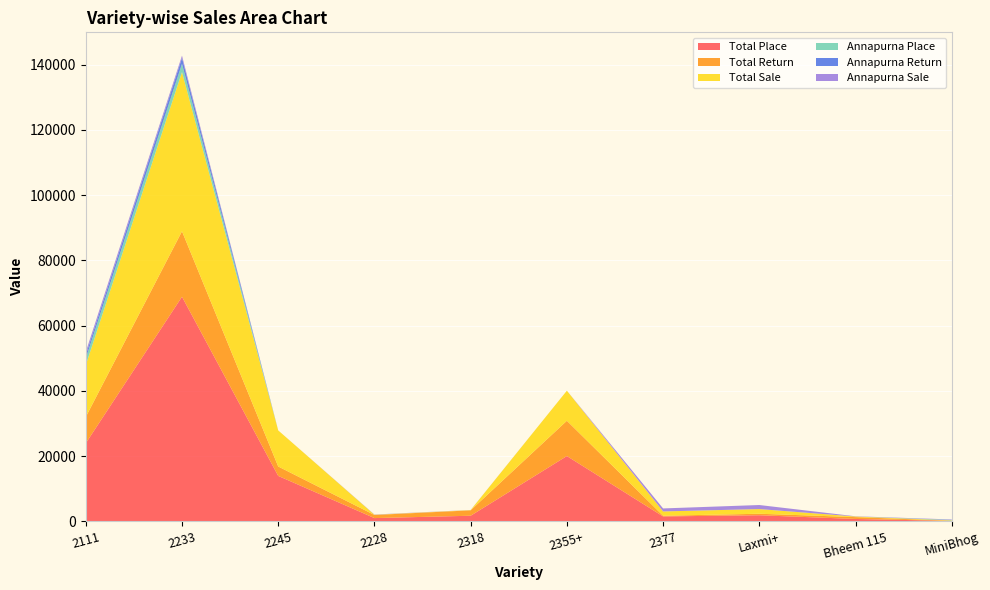

Reading left to right, list all the values displayed in this chart.

Total Place: 2111=23970.0	2233=68880.0	2245=13950.0	2228=1020.0	2318=1740.0	2355+=20040.0	2377=1530.0	Laxmi+=1890.0	Bheem 115=750.0	MiniBhog=150.0
Total Return: 2111=8045.0	2233=20067.0	2245=2886.0	2228=948.0	2318=1653.0	2355+=10815.0	2377=204.0	Laxmi+=459.0	Bheem 115=567.0	MiniBhog=32.5
Total Sale: 2111=15925.0	2233=48813.0	2245=11064.0	2228=72.0	2318=87.0	2355+=9225.0	2377=1326.0	Laxmi+=1431.0	Bheem 115=183.0	MiniBhog=117.5
Annapurna Place: 2111=2010.0	2233=2520.0	2245=0.0	2228=0.0	2318=0.0	2355+=0.0	2377=0.0	Laxmi+=0.0	Bheem 115=0.0	MiniBhog=150.0
Annapurna Return: 2111=1077.0	2233=1836.0	2245=0.0	2228=0.0	2318=0.0	2355+=0.0	2377=0.0	Laxmi+=0.0	Bheem 115=0.0	MiniBhog=32.5
Annapurna Sale: 2111=933.0	2233=684.0	2245=0.0	2228=72.0	2318=30.0	2355+=0.0	2377=918.0	Laxmi+=1245.0	Bheem 115=69.0	MiniBhog=117.5